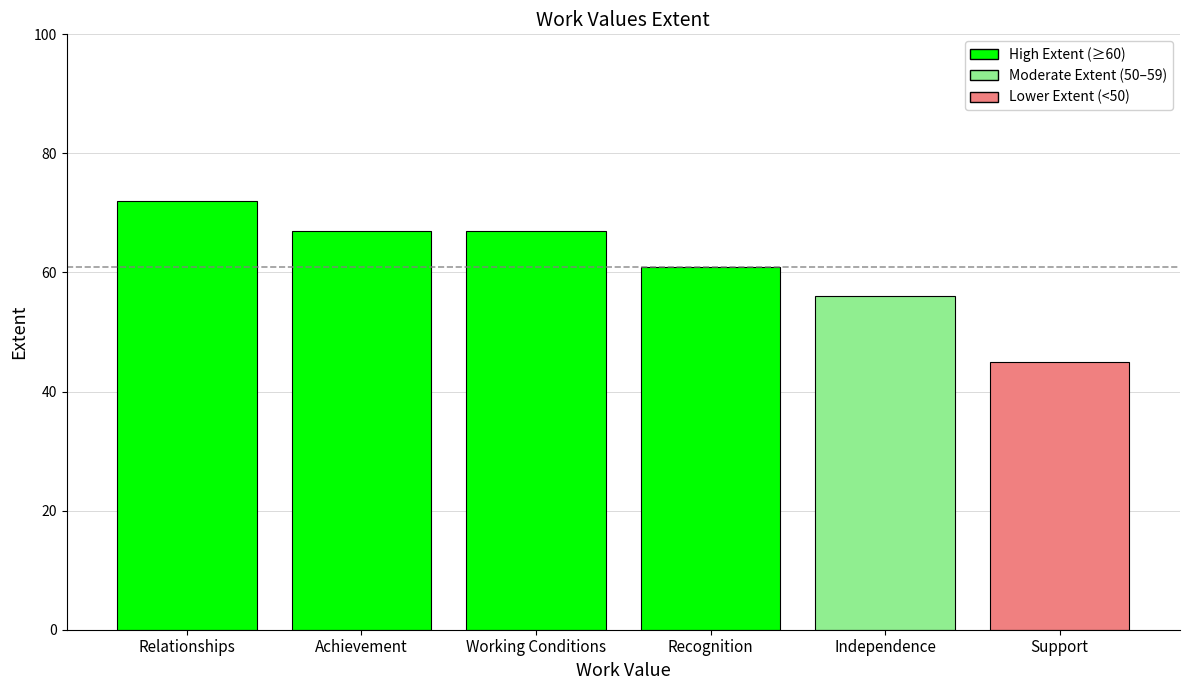

Reading right to left, transcribe all the data shown in this chart.

Support=45	Independence=56	Recognition=61	Working Conditions=67	Achievement=67	Relationships=72